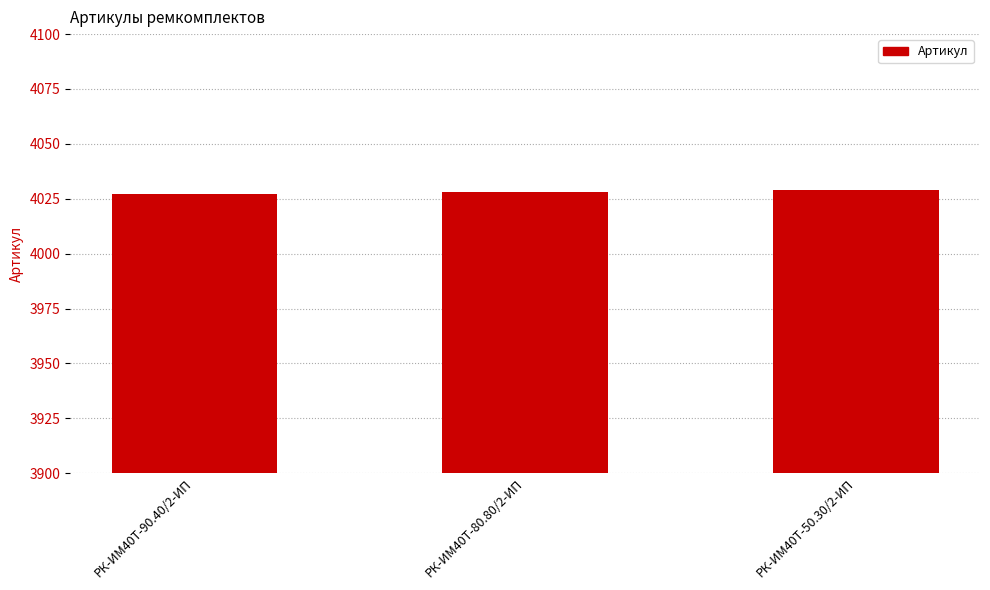

What is the change in value from РК-ИМ40T-90.40/2-ИП to РК-ИМ40T-80.80/2-ИП?

+1